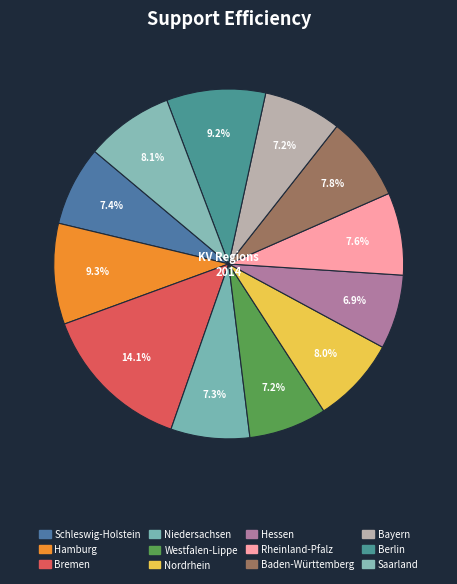

True or false: Niedersachsen accounts for 1% of the total.

False